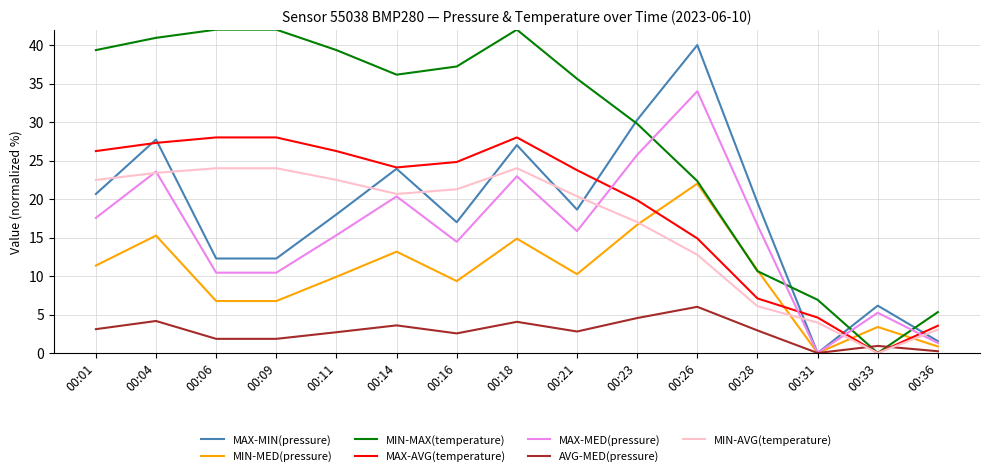

Which series has the largest total across all categories?

MIN-MAX(temperature)